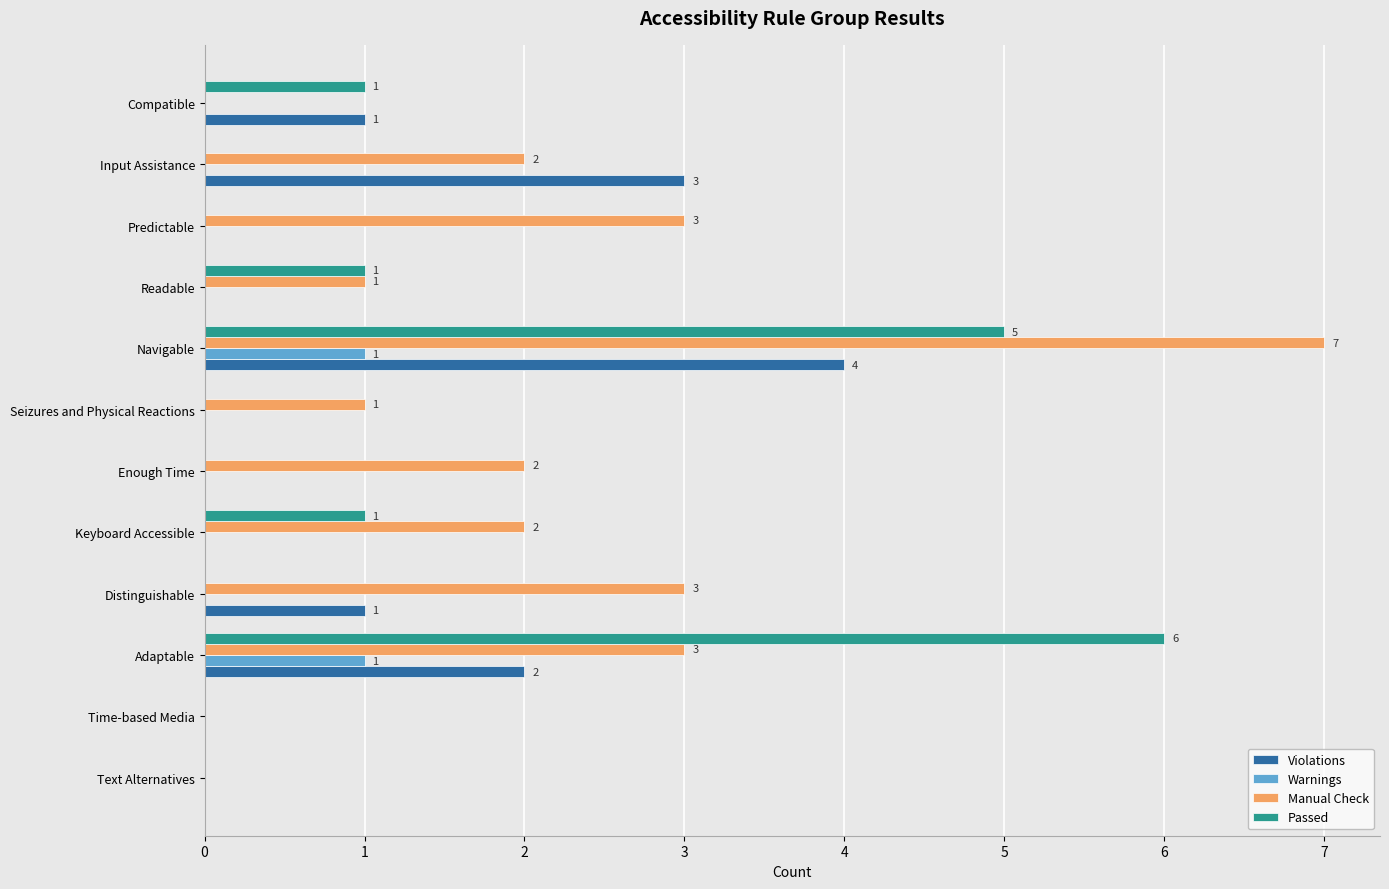

What is the sum of all Manual Check values?

24